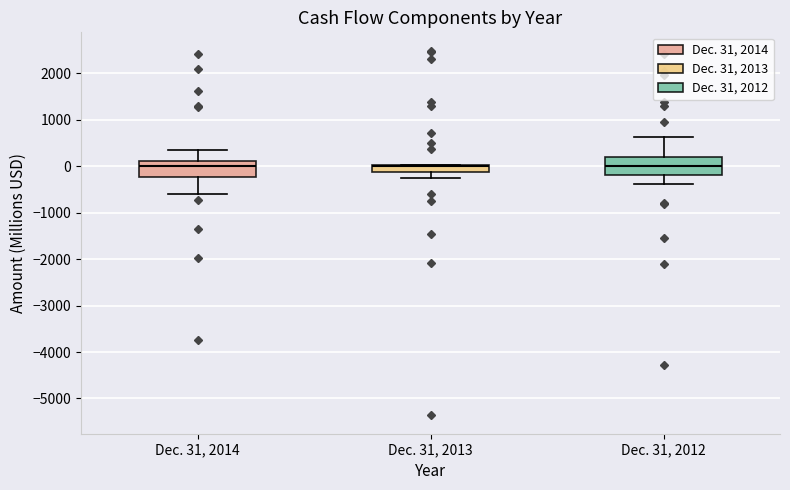

Reading left to right, transcribe this box plot: for each box, give where its median line is, the range the box spans, and where its two whiskers end, as read against the y-axis. The values are not printed on the chart, so give them approximately, as read against the axis.

Dec. 31, 2014: median 0, box -200 to 100, whiskers -600 to 400
Dec. 31, 2013: median 0 (just below the box's upper edge), box -100 to 0, whiskers -300 to 0
Dec. 31, 2012: median 0, box -200 to 200, whiskers -400 to 600